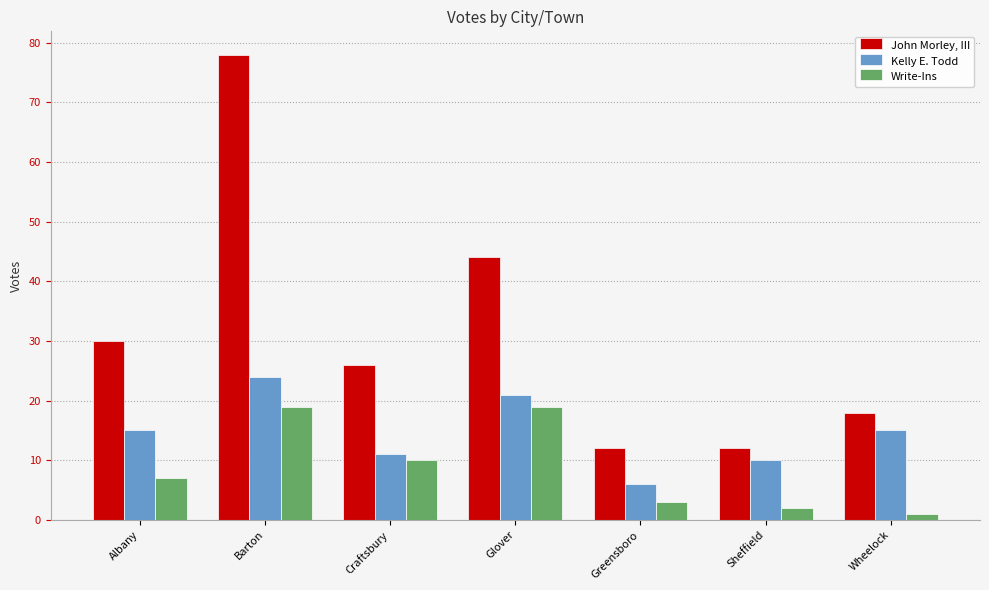

How many bars are there in each group?

3